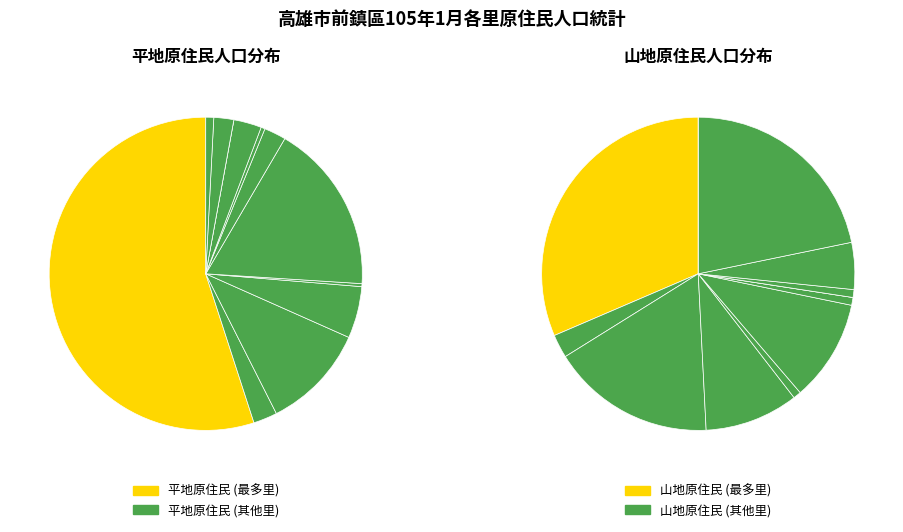

What percentage is the 明道里 slice, to the nearest percent?

1%